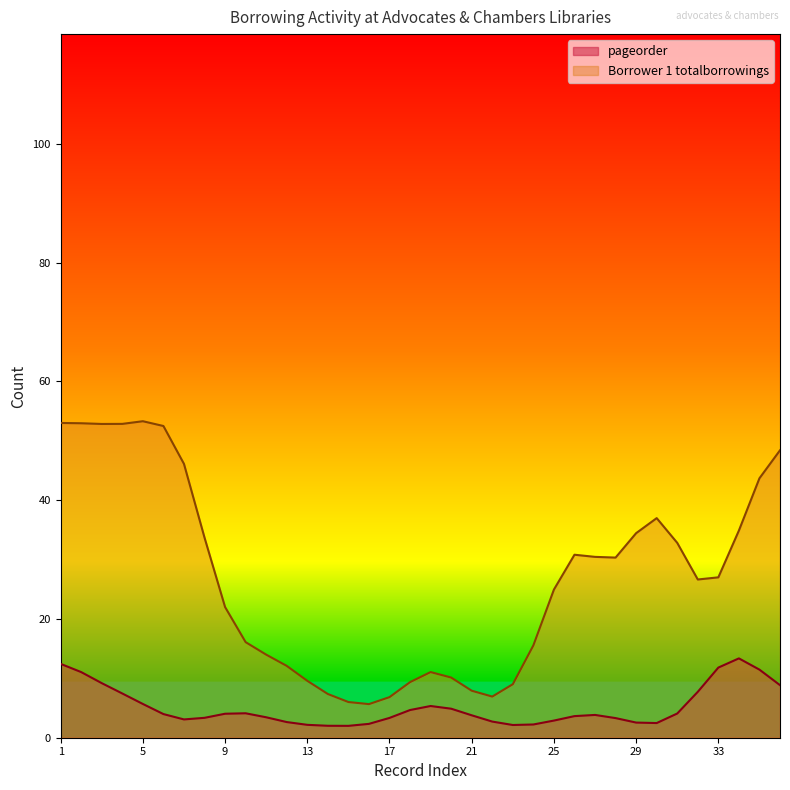

What is the maximum value for pageorder?

13.4